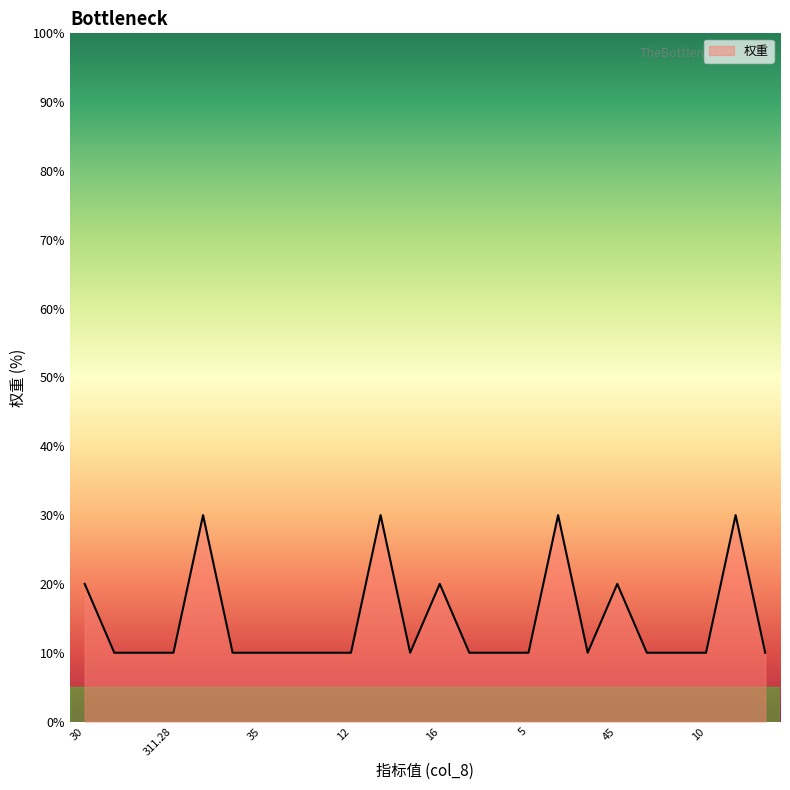

Reading left to right, what are all the values shown in this chart?

20	10	10	10	30	10	10	10	10	10	30	10	20	10	10	10	30	10	20	10	10	10	30	10